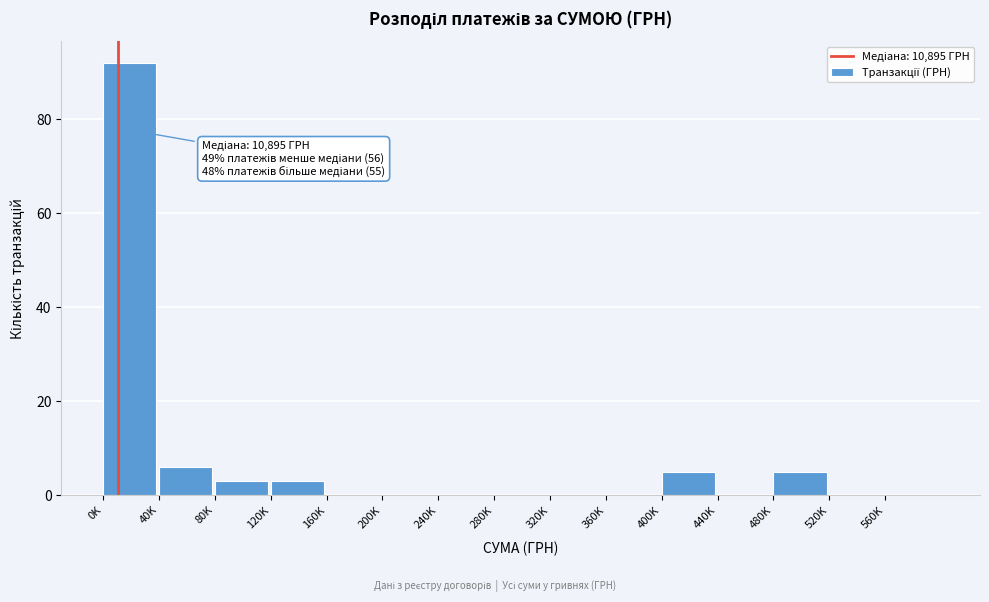

Reading left to right, transcribe all the data shown in this chart.

0K=92	40K=6	80K=3	120K=3	160K=0	200K=0	240K=0	280K=0	320K=0	360K=0	400K=5	440K=0	480K=5	520K=0	560K=0